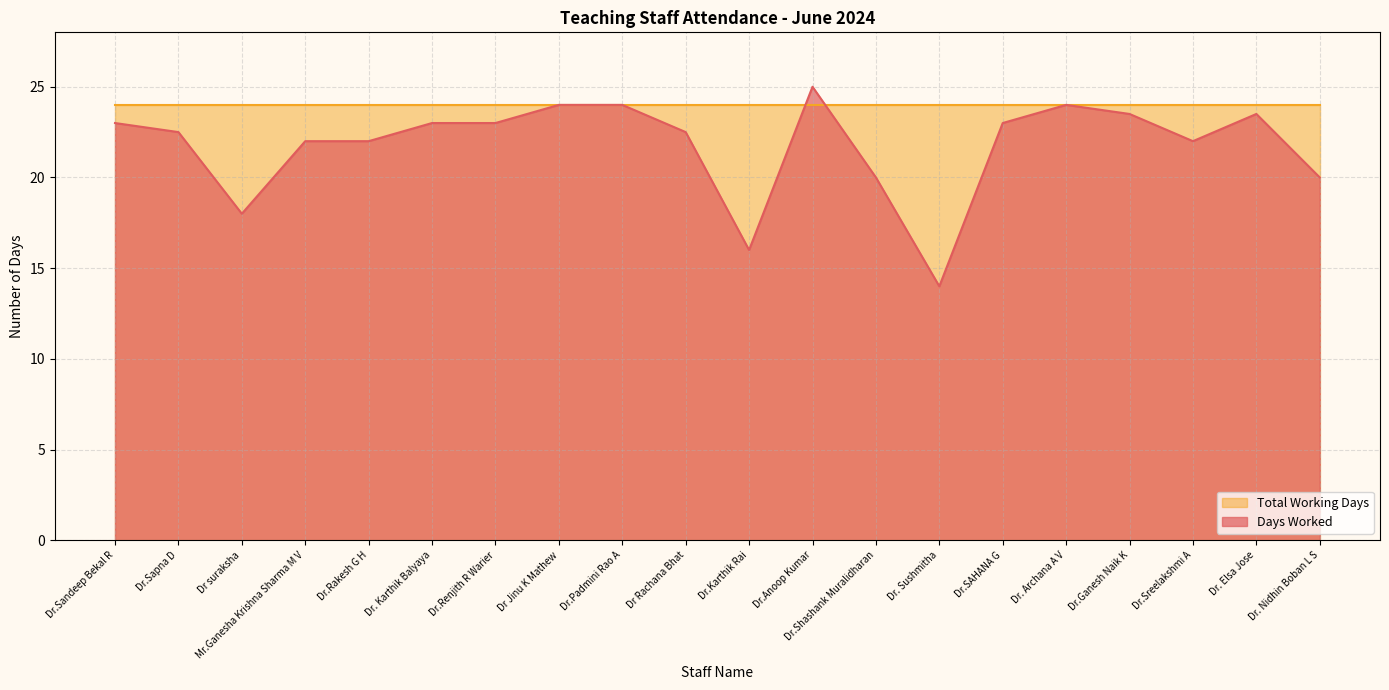

What is the average value?

21.8